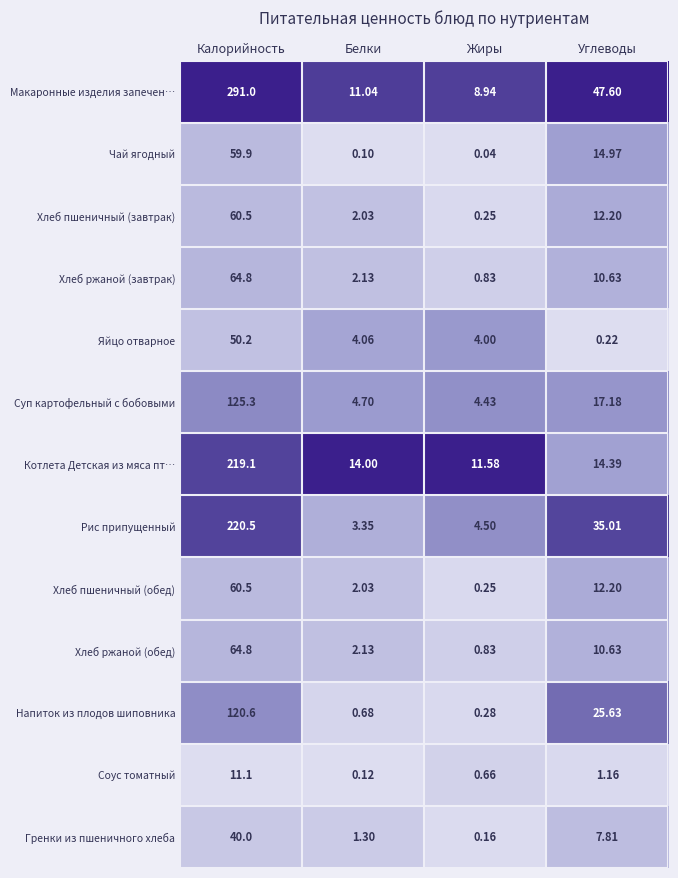

Between Белки and Жиры, which series saw the biggest shift?

Котлета Детская из мяса пт…